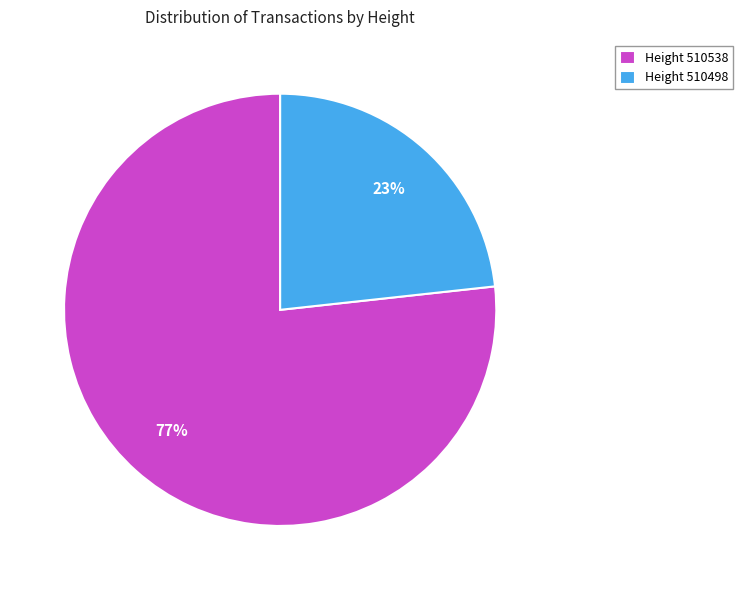

Is it true that Height 510538 is 77% of the pie?

True